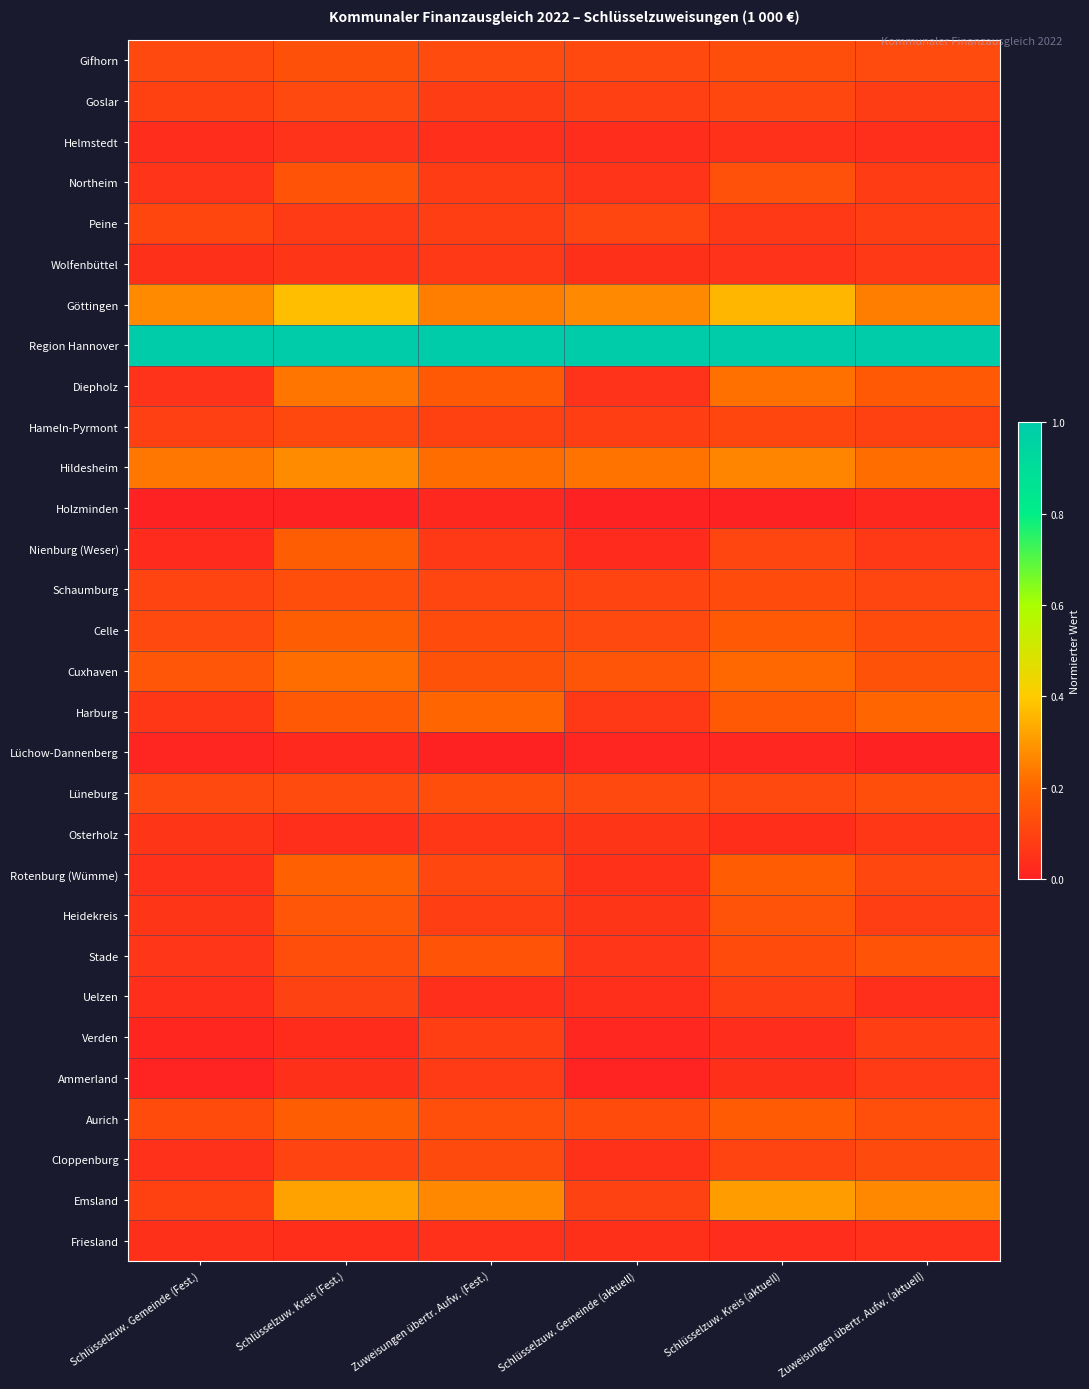

What is the difference between the highest and lowest values at Schlüsselzuw. Kreis (aktuell)?

1.0